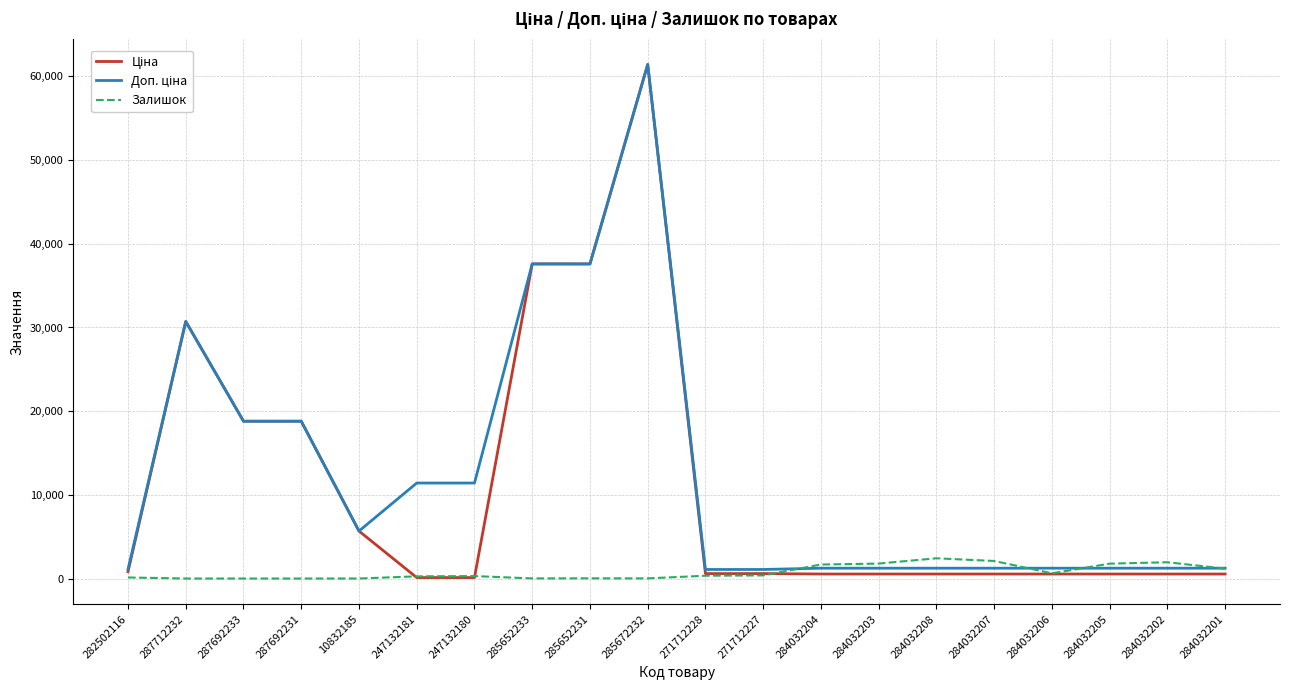

At which category does the chart reach its peak across all series?

285672232